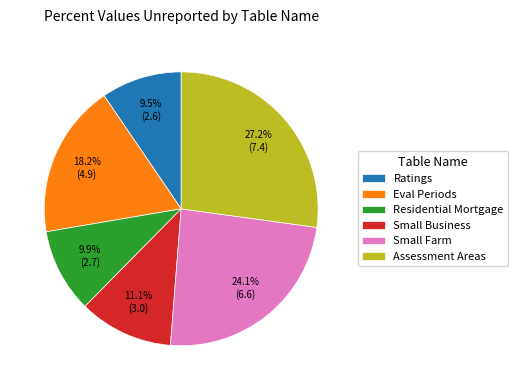

Between Ratings and Small Business, which is larger?

Small Business